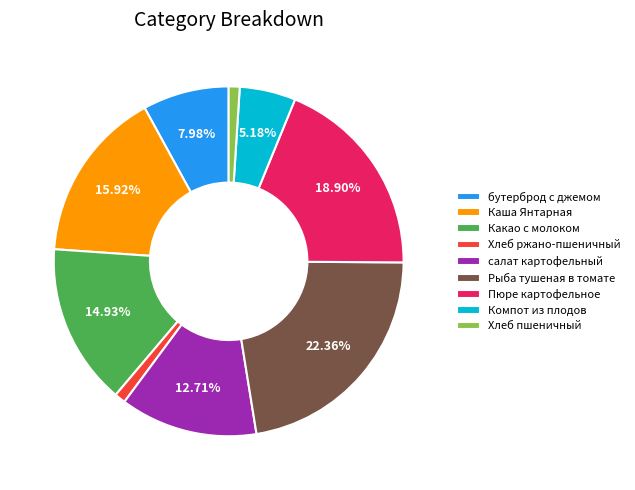

What is the ratio of the value at Каша Янтарная to the value at Пюре картофельное?

0.8